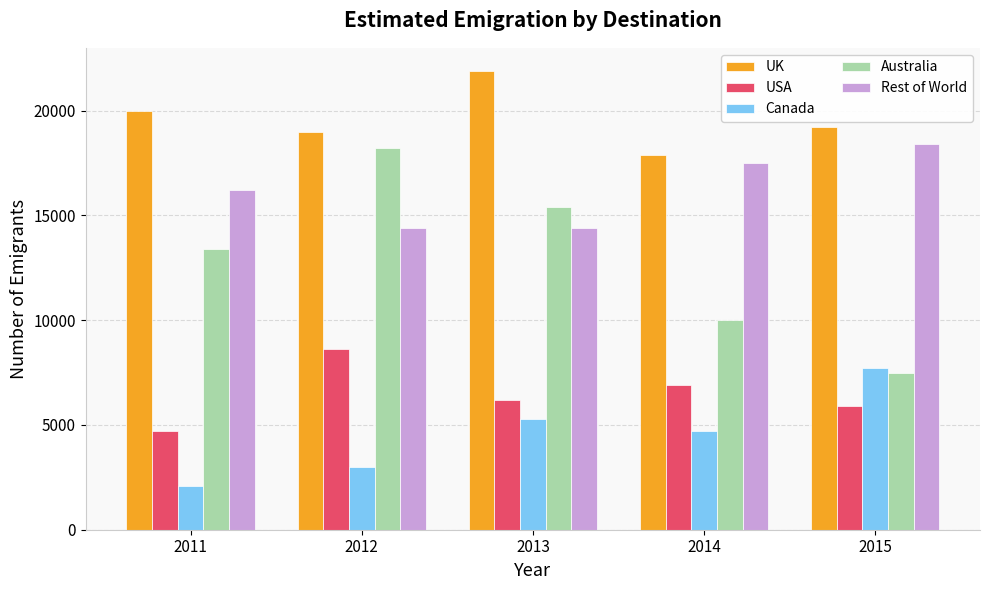

Does the chart contain any negative values?

No